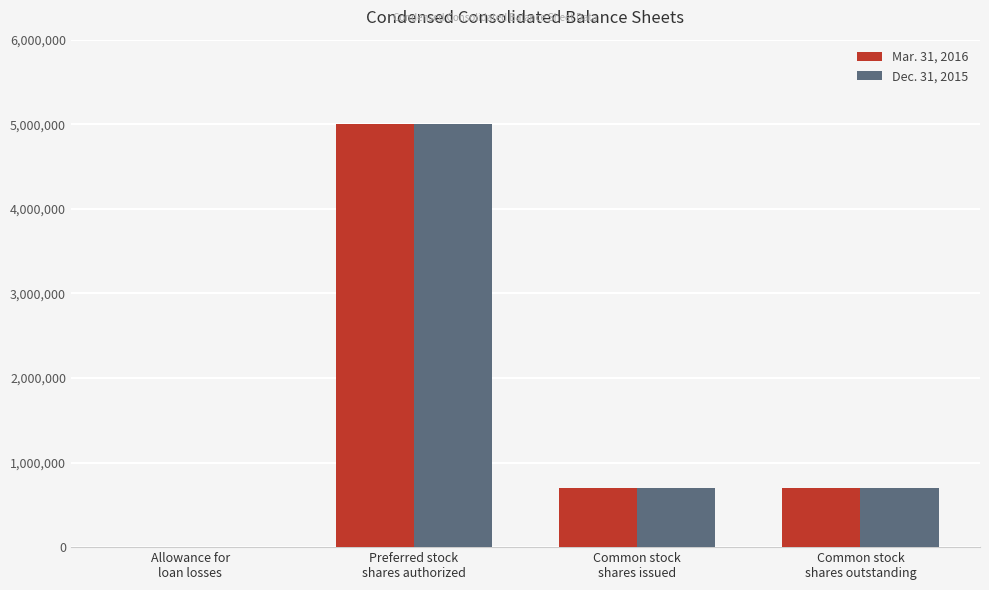

At which category does the chart reach its peak across all series?

Preferred stock
shares authorized